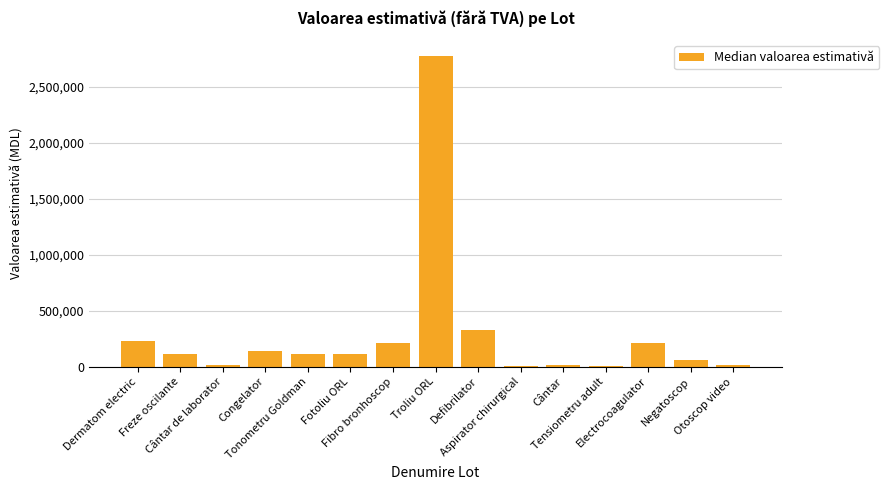

List the labels in order of value, largest first.

Troliu ORL, Defibrilator, Dermatom electric, Fibro bronhoscop, Electrocoagulator, Congelator, Freze oscilante, Tonometru Goldman, Fotoliu ORL, Negatoscop, Cântar de laborator, Cântar, Otoscop video, Aspirator chirurgical, Tensiometru adult